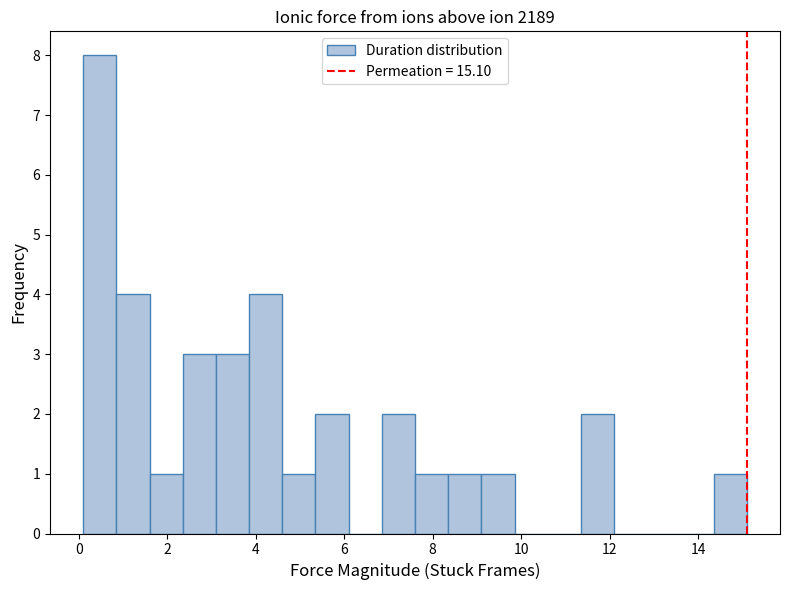

Read against the x-axis, roughly where is the centre of the tallest bar?

0.4